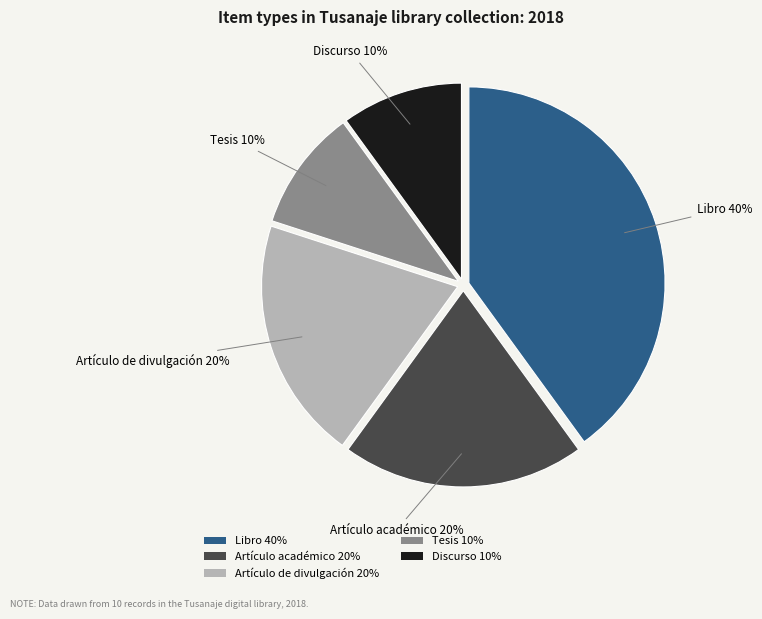

Which category has the biggest portion of the pie?

Libro 40%